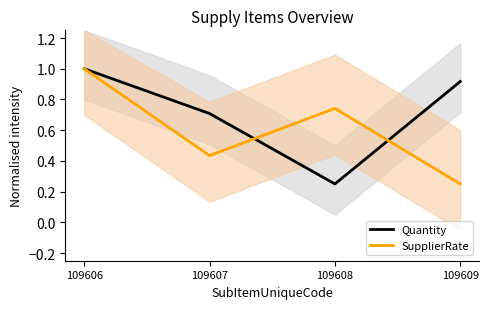

In Quantity, how many points are lower than both neighbors (excluding endpoints)?

1